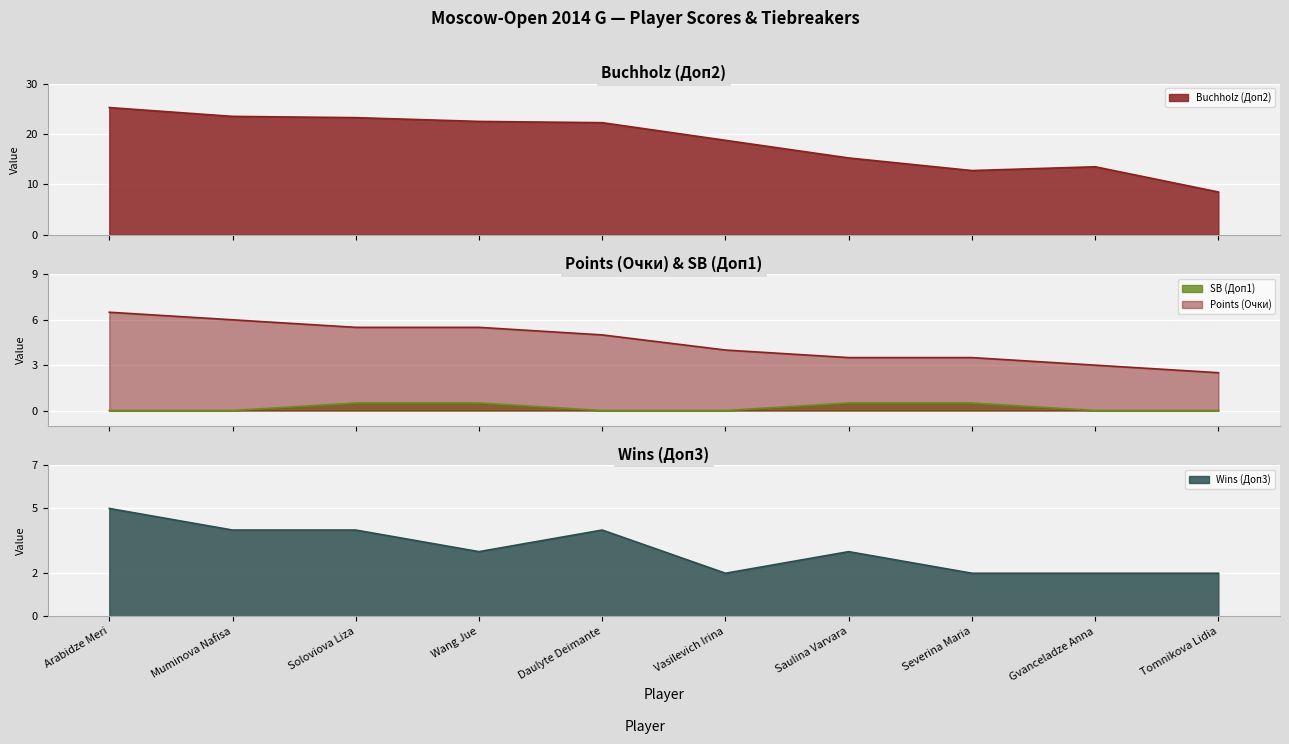

True or false: Buchholz (Доп2) and SB (Доп1) intersect in this chart.

False